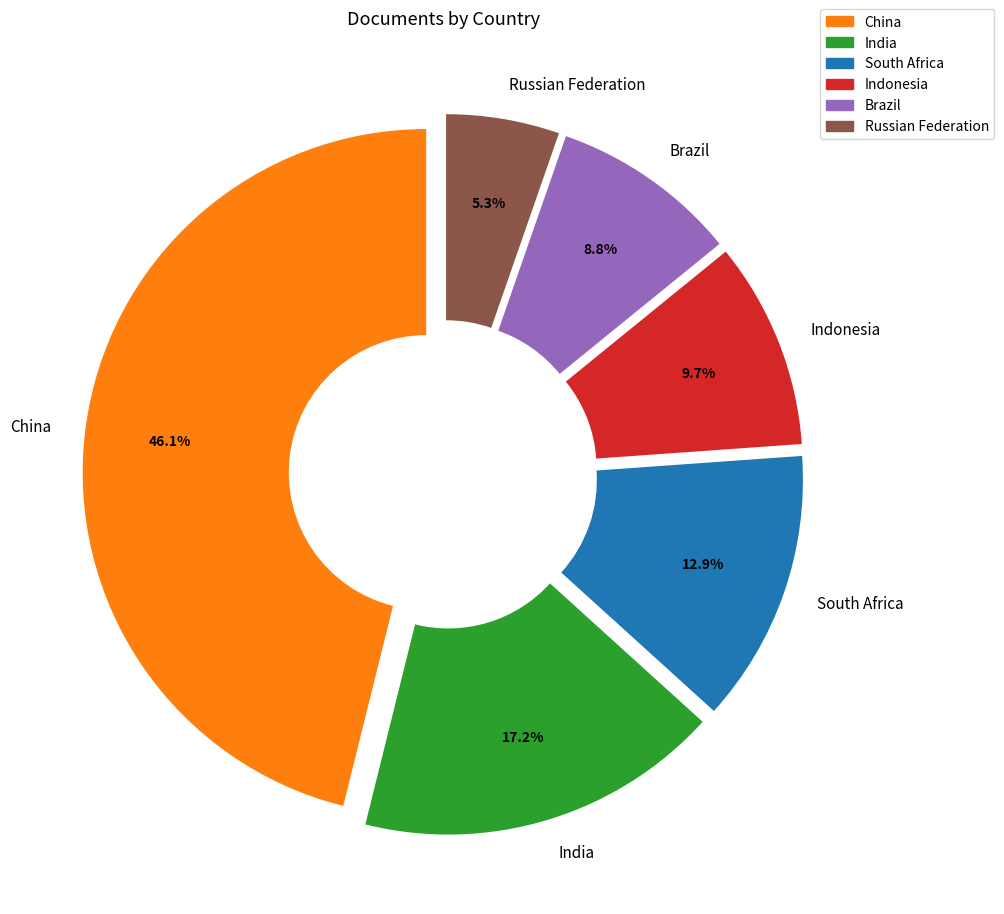

Does any single category account for the majority?

No